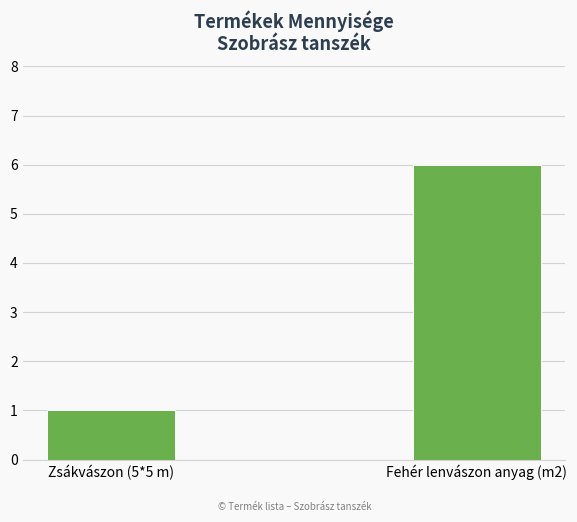

What is the sum of the values at Fehér lenvászon anyag (m2) and Zsákvászon (5*5 m)?

7